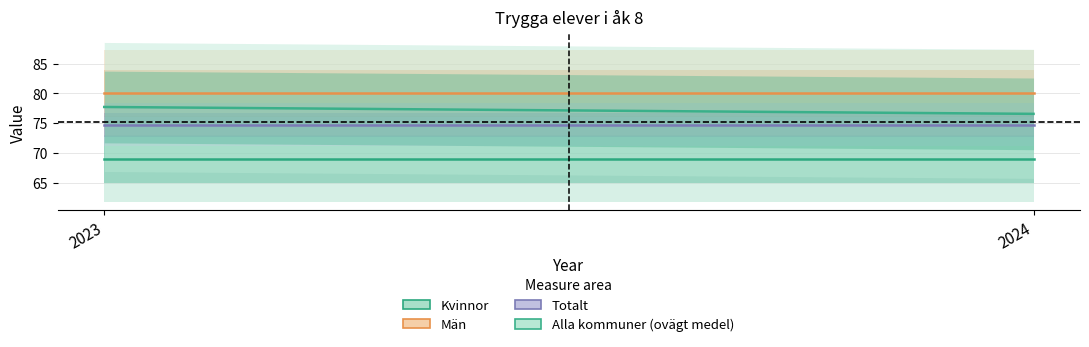

Count the number of categories in the chart.

2